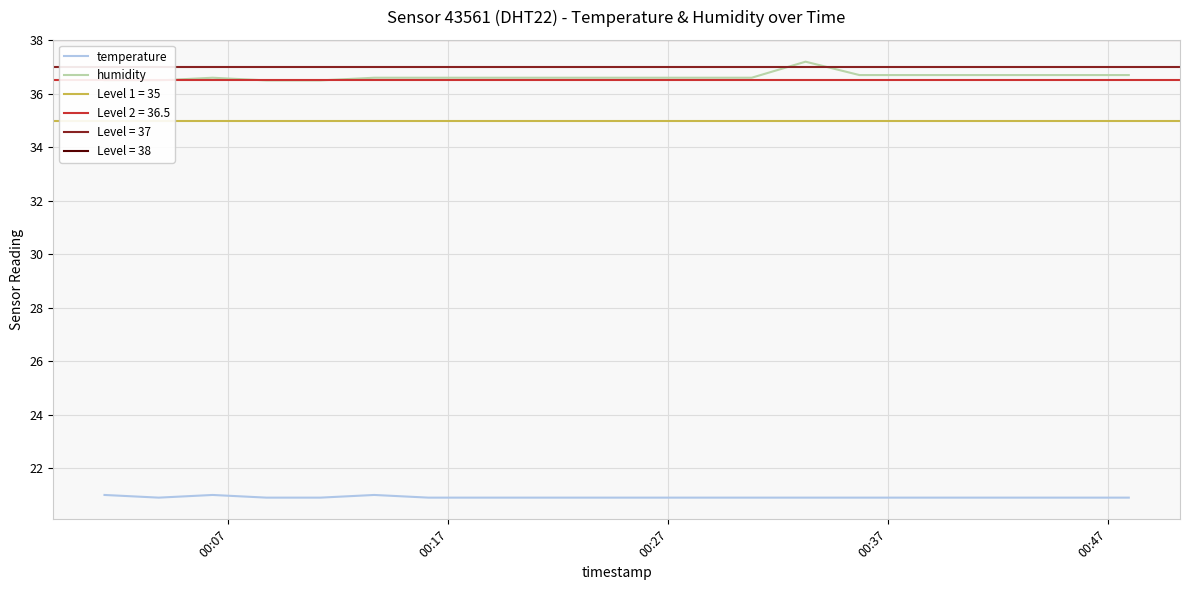

What is the maximum value for temperature?

21.0